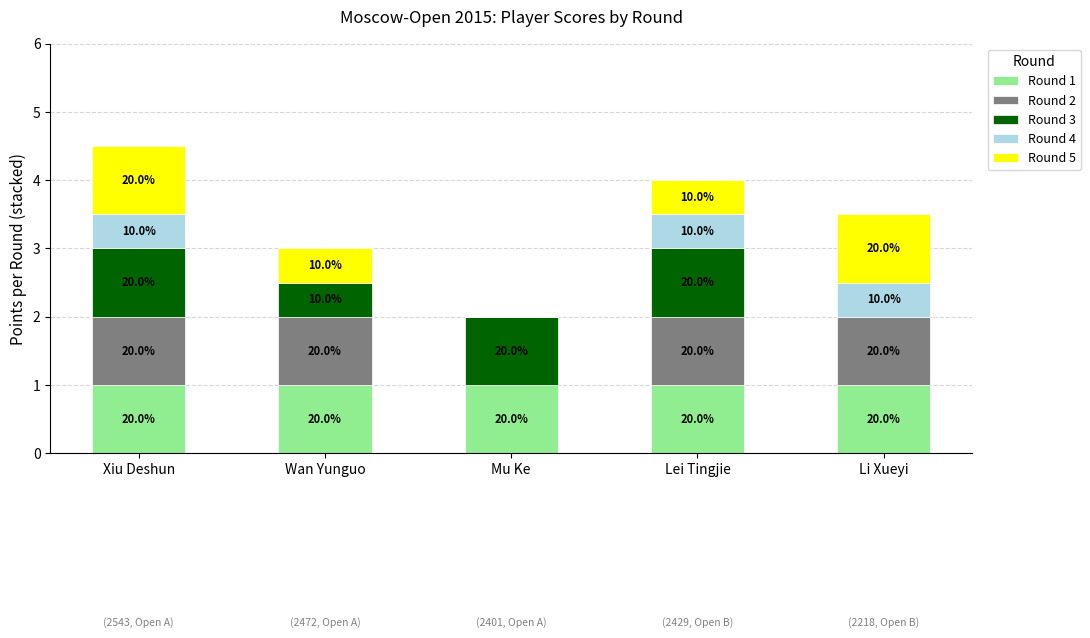

What are all the series names shown in the legend?

Round 1, Round 2, Round 3, Round 4, Round 5